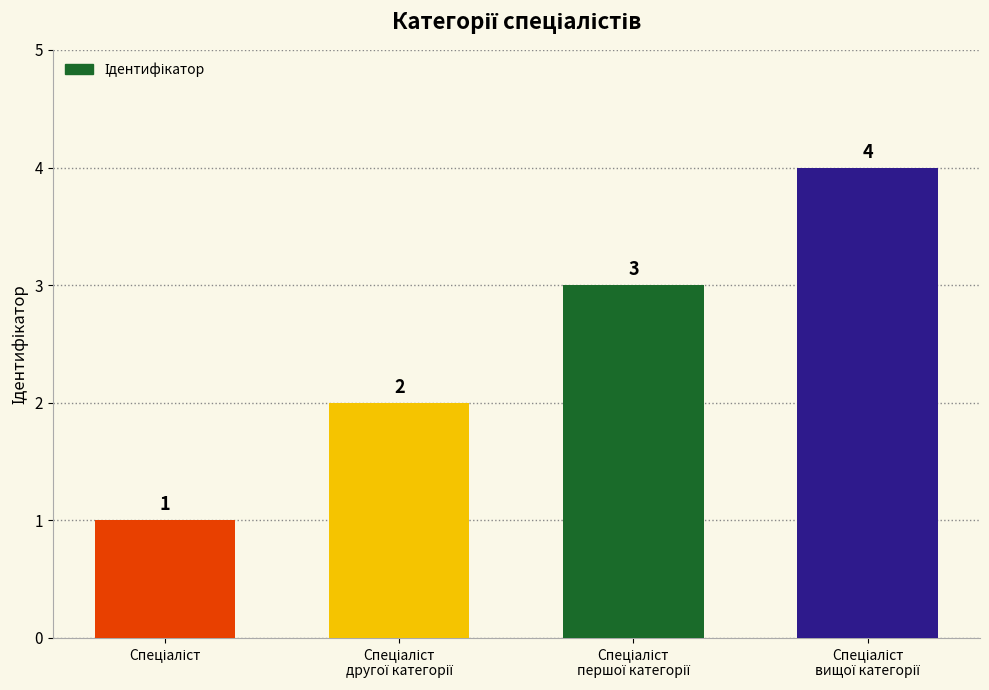

Count the values in the range 2 to 4.

3